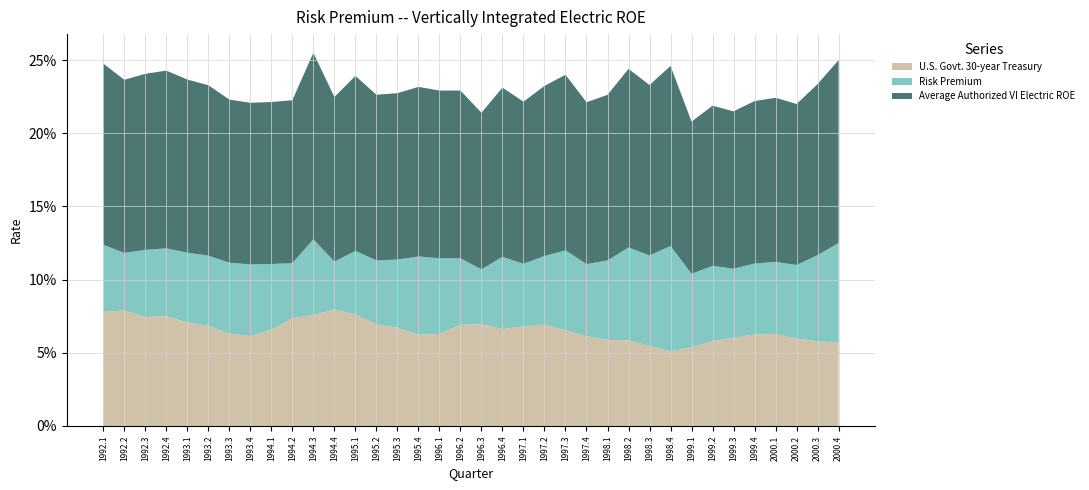

Reading left to right, what are all the values shown in this chart?

U.S. Govt. 30-year Treasury: 1992.1=0.1	1992.2=0.1	1992.3=0.1	1992.4=0.1	1993.1=0.1	1993.2=0.1	1993.3=0.1	1993.4=0.1	1994.1=0.1	1994.2=0.1	1994.3=0.1	1994.4=0.1	1995.1=0.1	1995.2=0.1	1995.3=0.1	1995.4=0.1	1996.1=0.1	1996.2=0.1	1996.3=0.1	1996.4=0.1	1997.1=0.1	1997.2=0.1	1997.3=0.1	1997.4=0.1	1998.1=0.1	1998.2=0.1	1998.3=0.1	1998.4=0.1	1999.1=0.1	1999.2=0.1	1999.3=0.1	1999.4=0.1	2000.1=0.1	2000.2=0.1	2000.3=0.1	2000.4=0.1
Risk Premium: 1992.1=0.0	1992.2=0.0	1992.3=0.0	1992.4=0.0	1993.1=0.0	1993.2=0.0	1993.3=0.0	1993.4=0.0	1994.1=0.0	1994.2=0.0	1994.3=0.1	1994.4=0.0	1995.1=0.0	1995.2=0.0	1995.3=0.0	1995.4=0.1	1996.1=0.1	1996.2=0.0	1996.3=0.0	1996.4=0.0	1997.1=0.0	1997.2=0.0	1997.3=0.1	1997.4=0.0	1998.1=0.1	1998.2=0.1	1998.3=0.1	1998.4=0.1	1999.1=0.1	1999.2=0.1	1999.3=0.0	1999.4=0.0	2000.1=0.0	2000.2=0.1	2000.3=0.1	2000.4=0.1
Average Authorized VI Electric ROE: 1992.1=0.1	1992.2=0.1	1992.3=0.1	1992.4=0.1	1993.1=0.1	1993.2=0.1	1993.3=0.1	1993.4=0.1	1994.1=0.1	1994.2=0.1	1994.3=0.1	1994.4=0.1	1995.1=0.1	1995.2=0.1	1995.3=0.1	1995.4=0.1	1996.1=0.1	1996.2=0.1	1996.3=0.1	1996.4=0.1	1997.1=0.1	1997.2=0.1	1997.3=0.1	1997.4=0.1	1998.1=0.1	1998.2=0.1	1998.3=0.1	1998.4=0.1	1999.1=0.1	1999.2=0.1	1999.3=0.1	1999.4=0.1	2000.1=0.1	2000.2=0.1	2000.3=0.1	2000.4=0.1